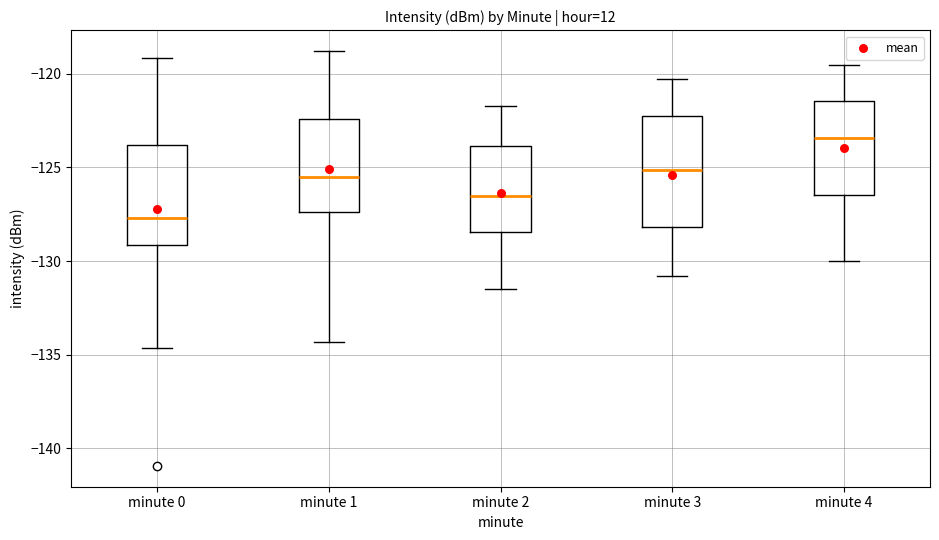

Reading left to right, transcribe this box plot: for each box, give where its median line is, the range the box spans, and where its two whiskers end, as read against the y-axis. The values are not printed on the chart, so give them approximately, as read against the axis.

minute 0: median -127.5, box -129.0 to -124.0, whiskers -134.5 to -119.0
minute 1: median -125.5, box -127.5 to -122.5, whiskers -134.5 to -119.0
minute 2: median -126.5, box -128.5 to -124.0, whiskers -131.5 to -121.5
minute 3: median -125.0, box -128.0 to -122.5, whiskers -131.0 to -120.5
minute 4: median -123.5, box -126.5 to -121.5, whiskers -130.0 to -119.5